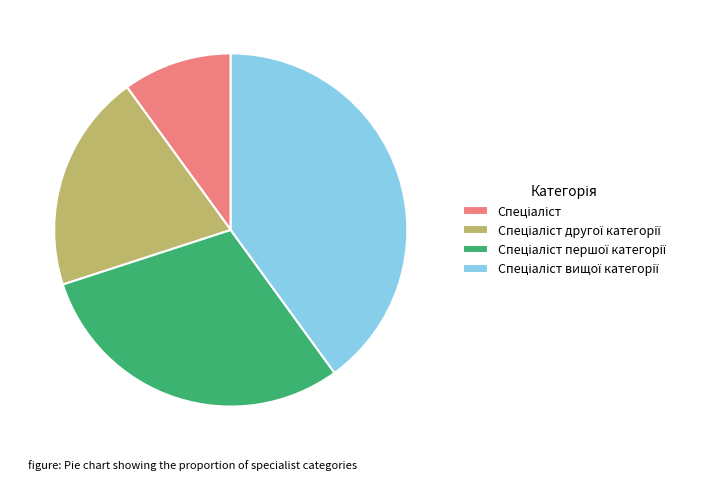

Is there a majority slice in this chart?

No